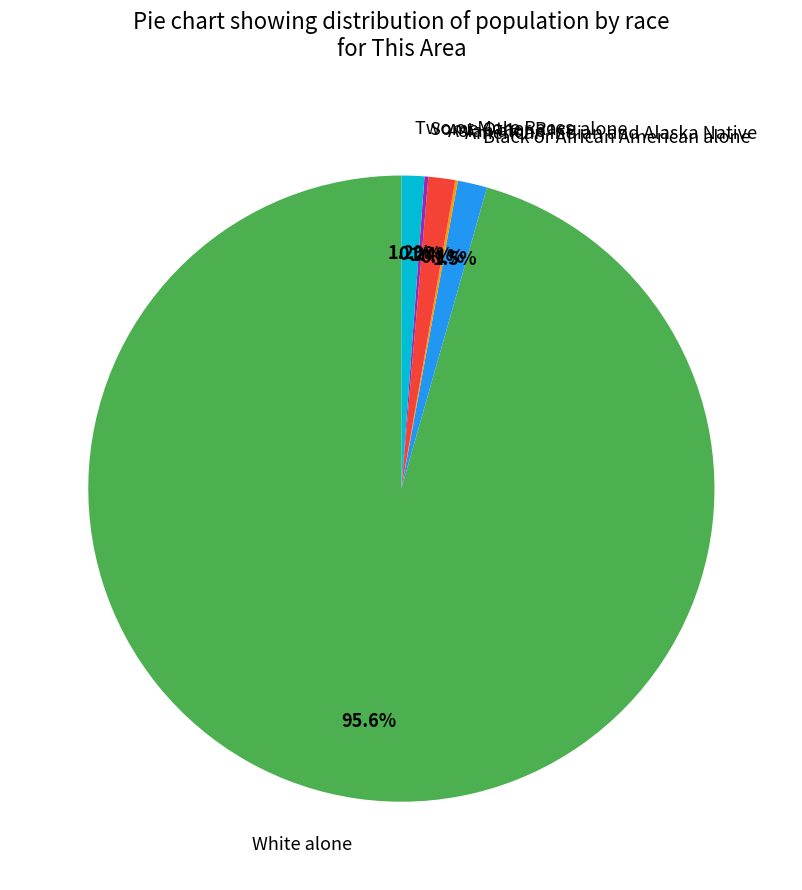

What is the majority slice?

White alone